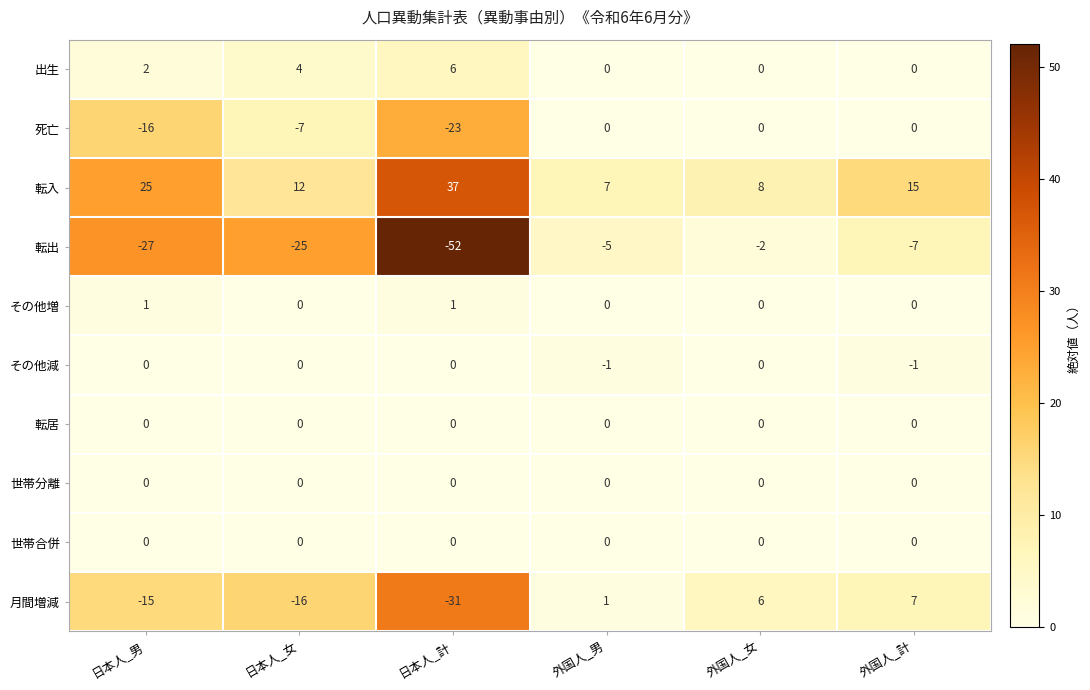

Count the number of categories in the chart.

6